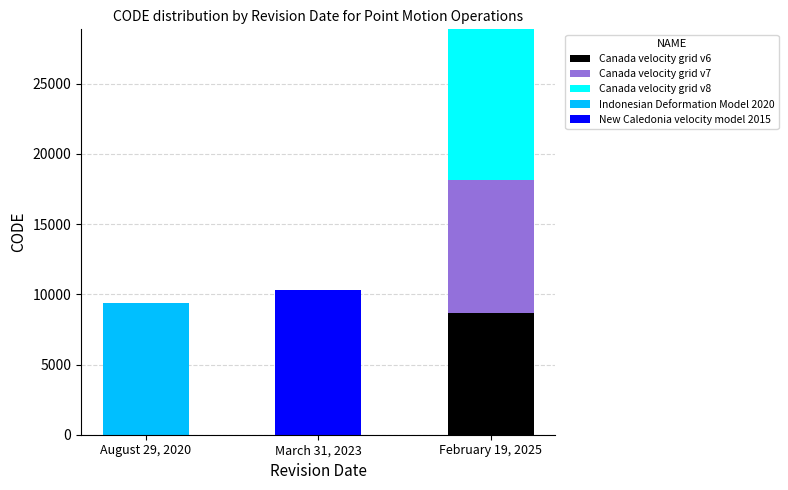

Reading left to right, list the values for the Canada velocity grid v6 series.

August 29, 2020=0	March 31, 2023=0	February 19, 2025=8676